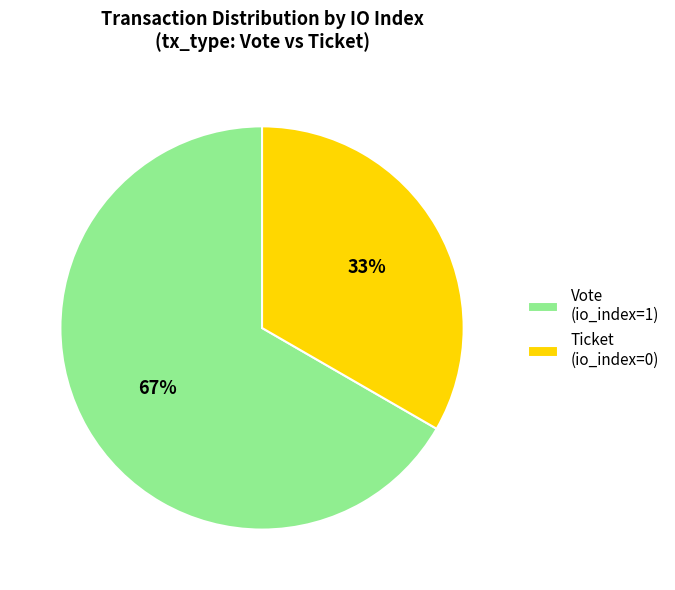

Count the number of slices in the pie.

2